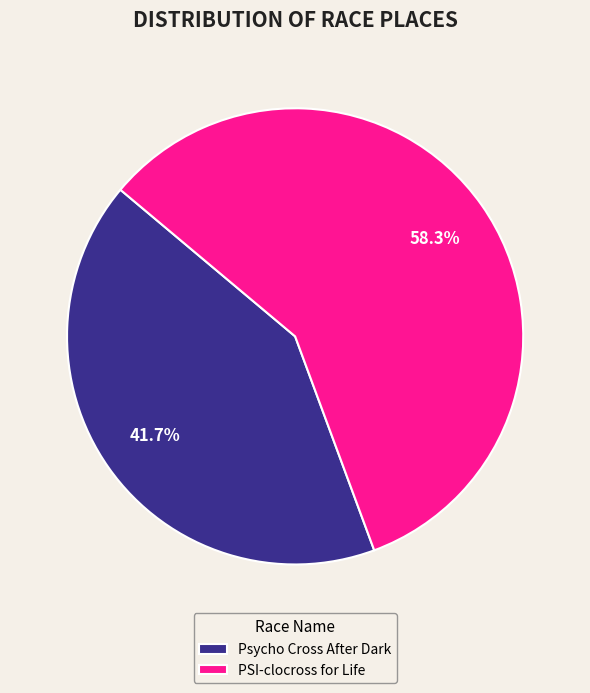

Between Psycho Cross After Dark and PSI-clocross for Life, which is larger?

PSI-clocross for Life